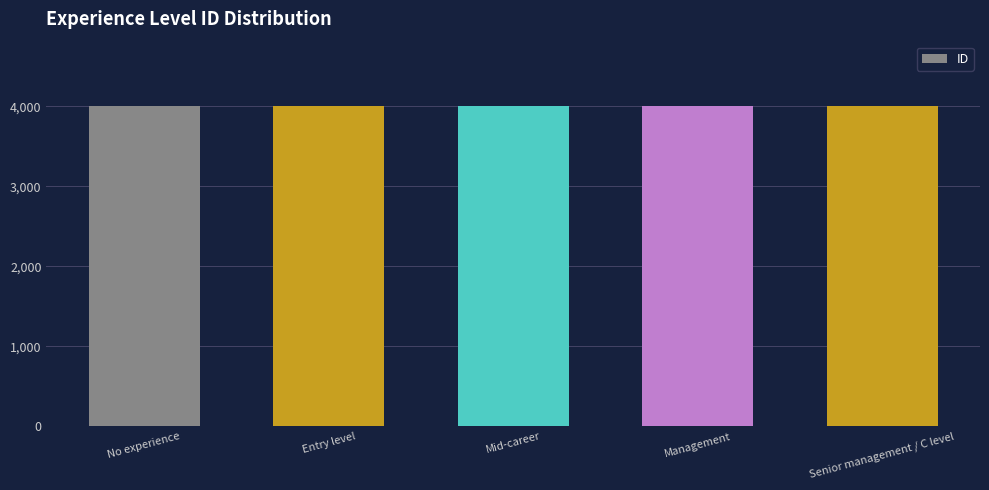

True or false: the data shows 4001 at No experience.

True